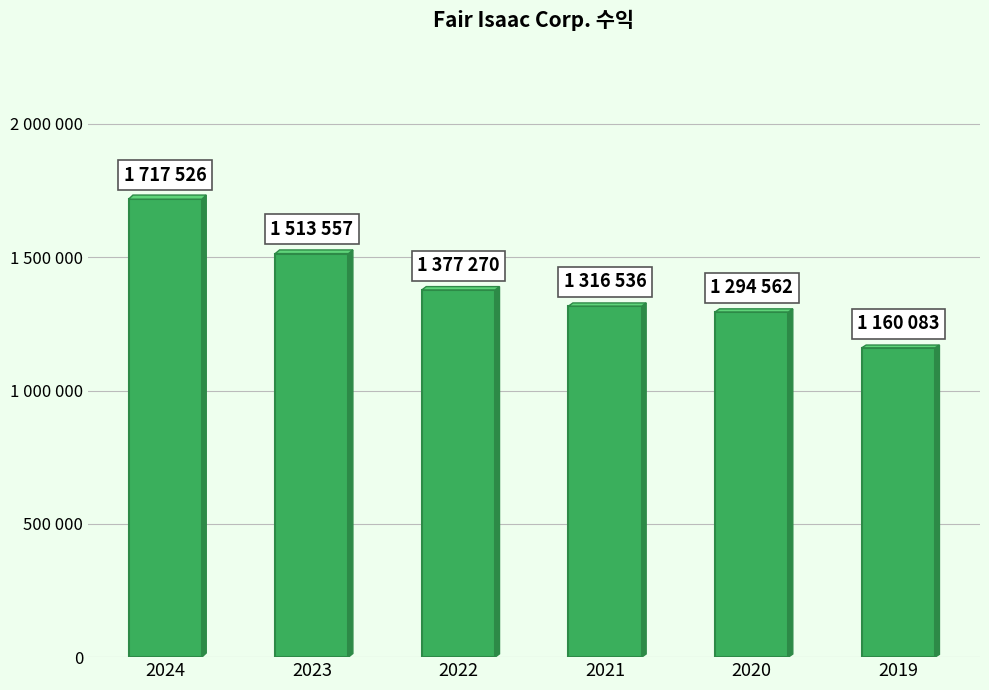

Are the bars horizontal?

No